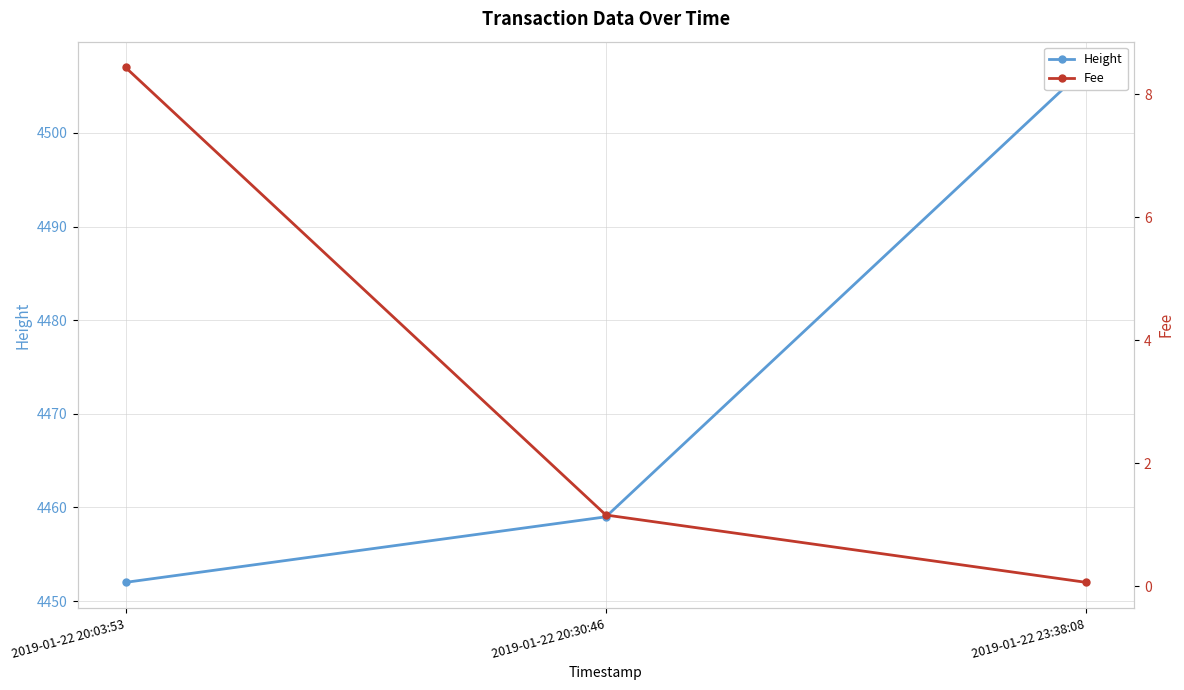

At which category does the chart reach its peak across all series?

2019-01-22 23:38:08